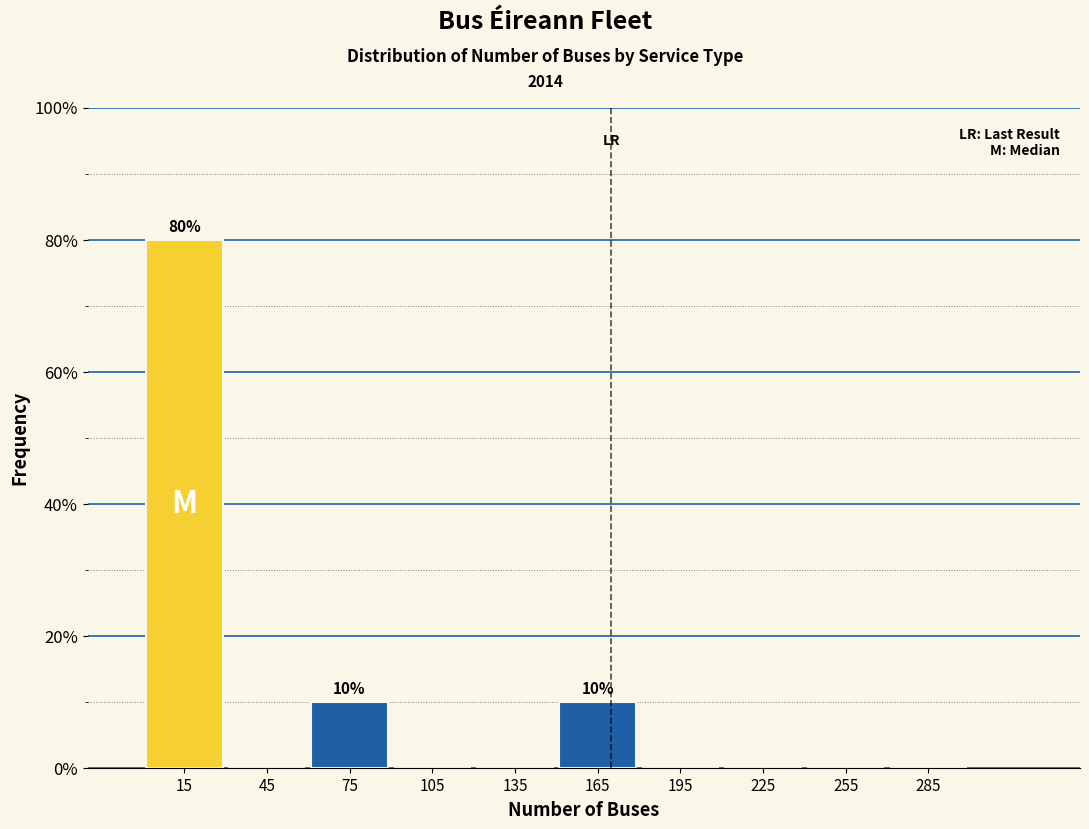

Over which range of the x-axis is the bar tallest?

0 to 30